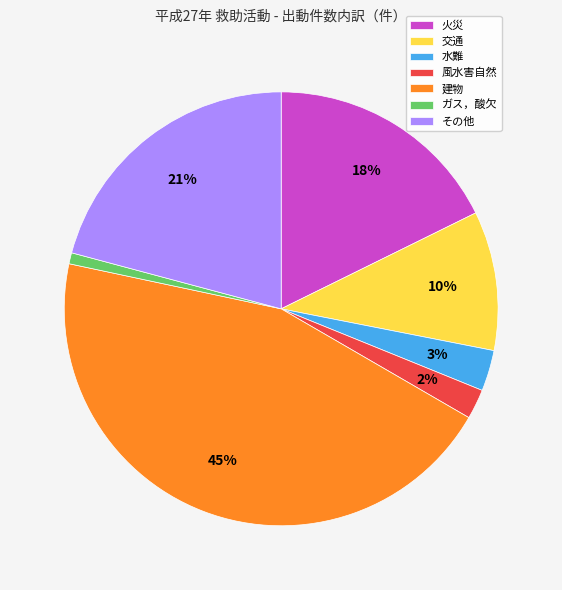

Does 火災 represent more than half of the total?

No